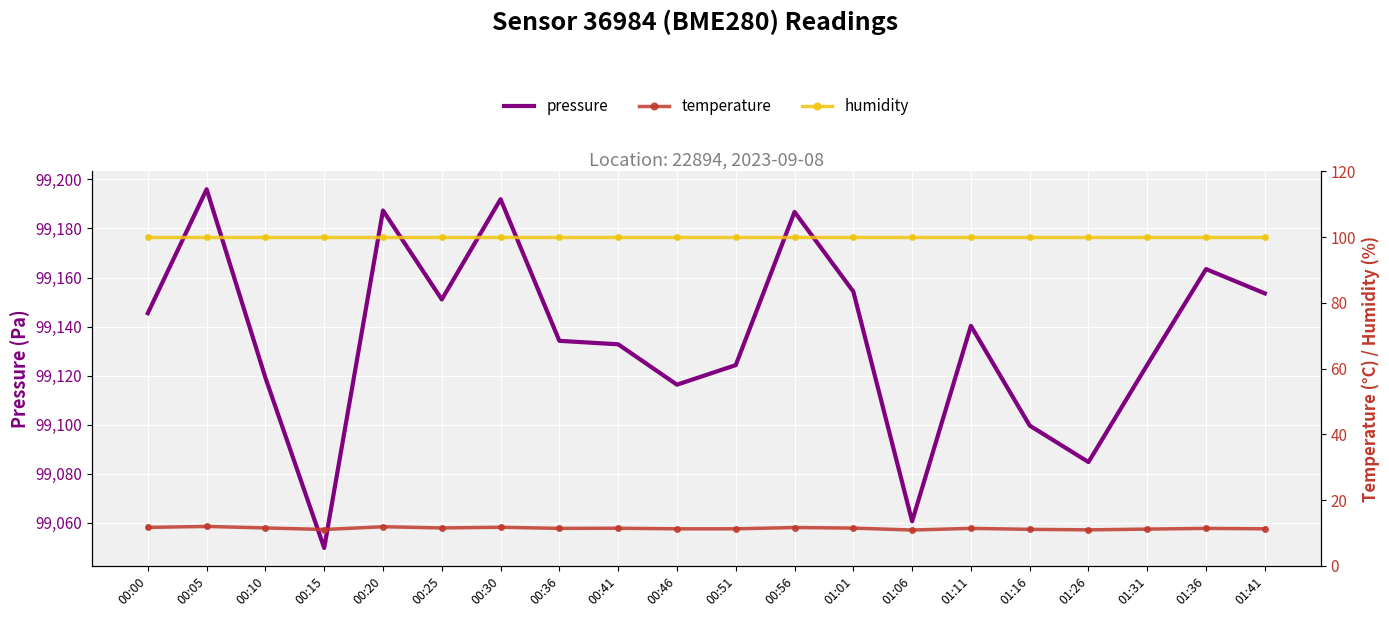

Is it true that humidity equals 100.0 at 00:51?

True